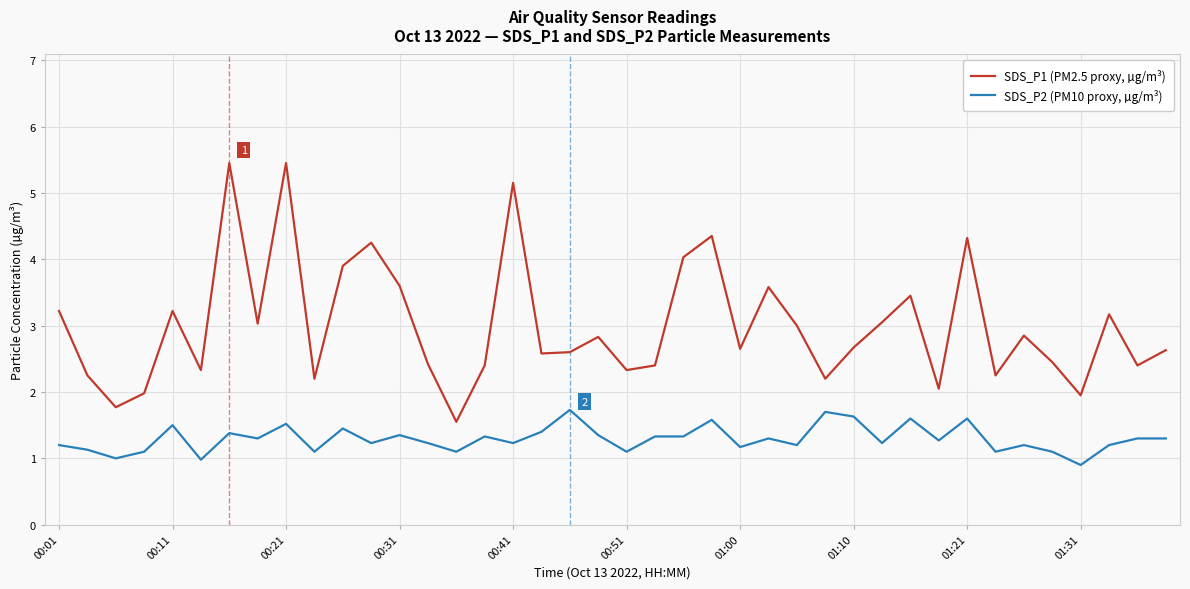

How many interior local valleys does the SDS_P1 (PM2.5 proxy, µg/m³) series have?

13